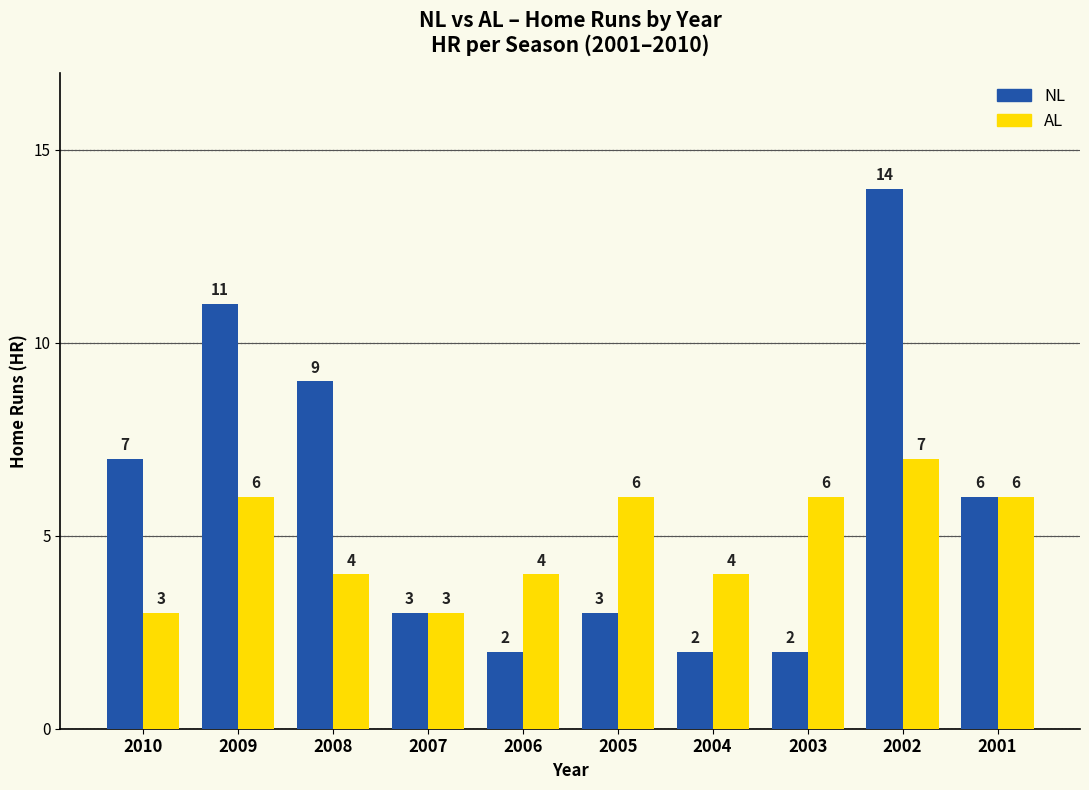

Are the bars grouped side by side (vs. stacked)?

Yes